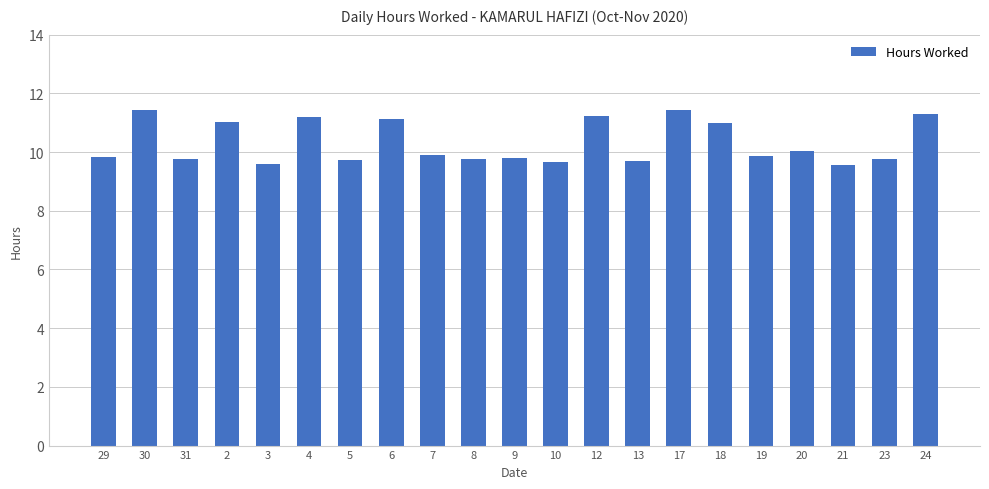

What is the average value?

10.3